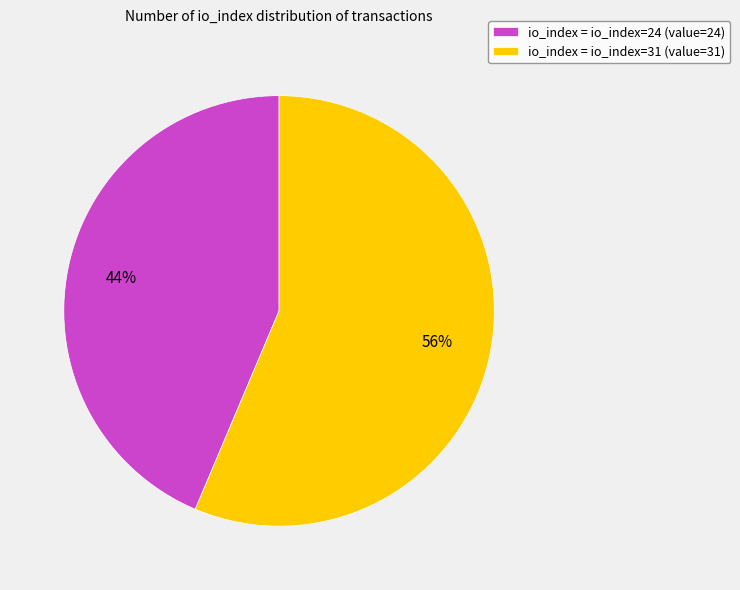

To the nearest percent, what percentage of the pie is io_index = io_index=24 (value=24)?

44%